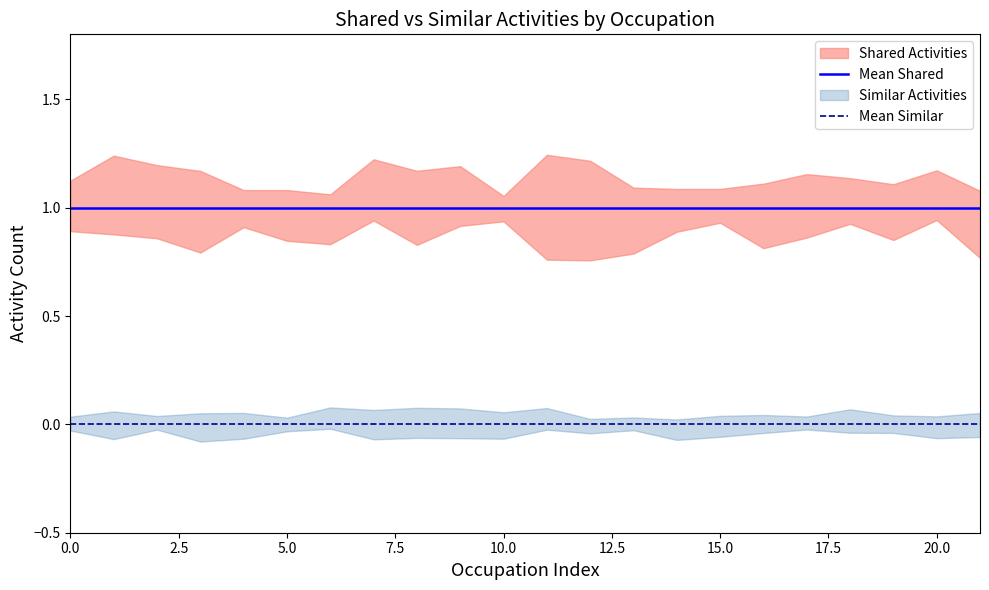

The Mean Shared series shows 0 at 21. True or false?

False